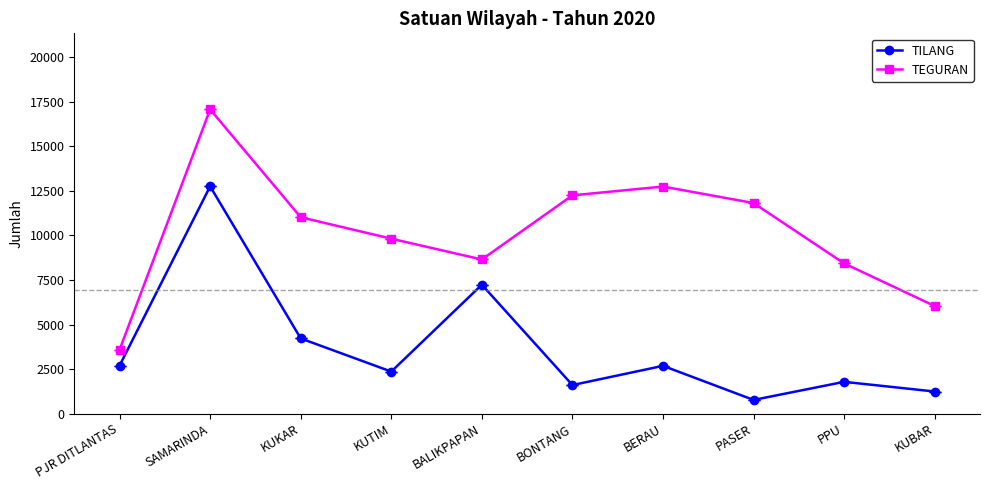

Which series changed the most between KUKAR and KUBAR?

TEGURAN